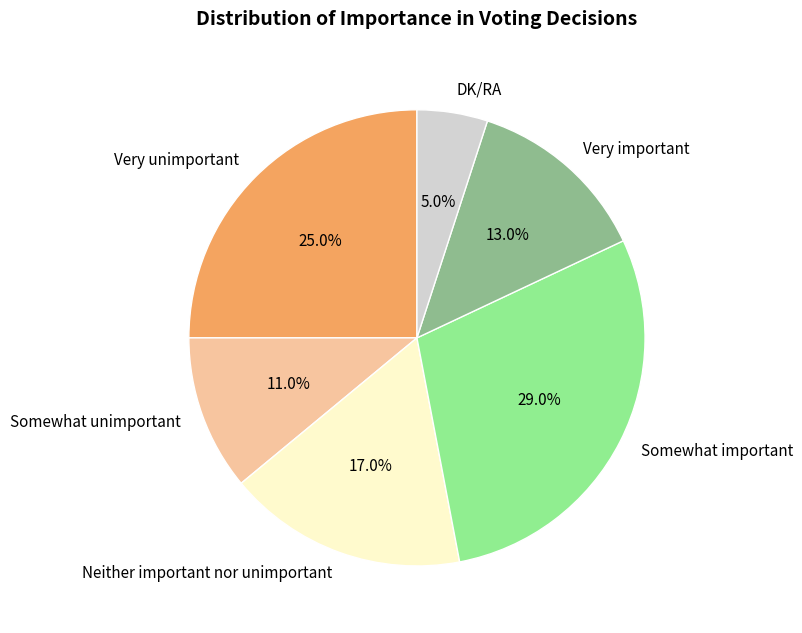

Rank the categories by value from highest to lowest.

Somewhat important, Very unimportant, Neither important nor unimportant, Very important, Somewhat unimportant, DK/RA